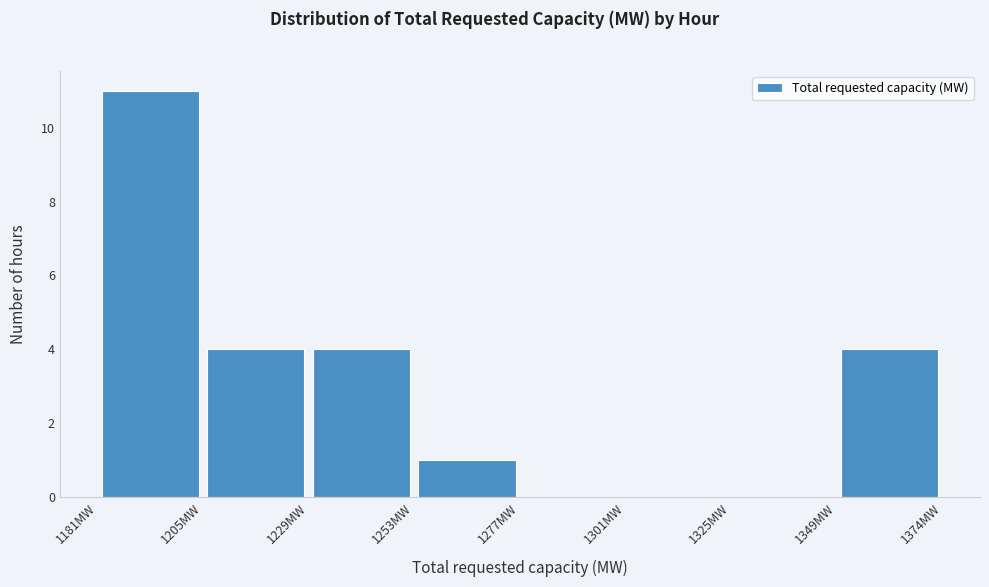

Reading left to right, list every bar in this chart as the range it spans on the x-axis followed by its height. Neither the bar edges nor the heights are printed on the chart, so give them approximately, as read against the axes.

1180 to 1205: 11
1205 to 1230: 4
1230 to 1255: 4
1255 to 1280: 1
1280 to 1300: 0
1300 to 1325: 0
1325 to 1350: 0
1350 to 1375: 4